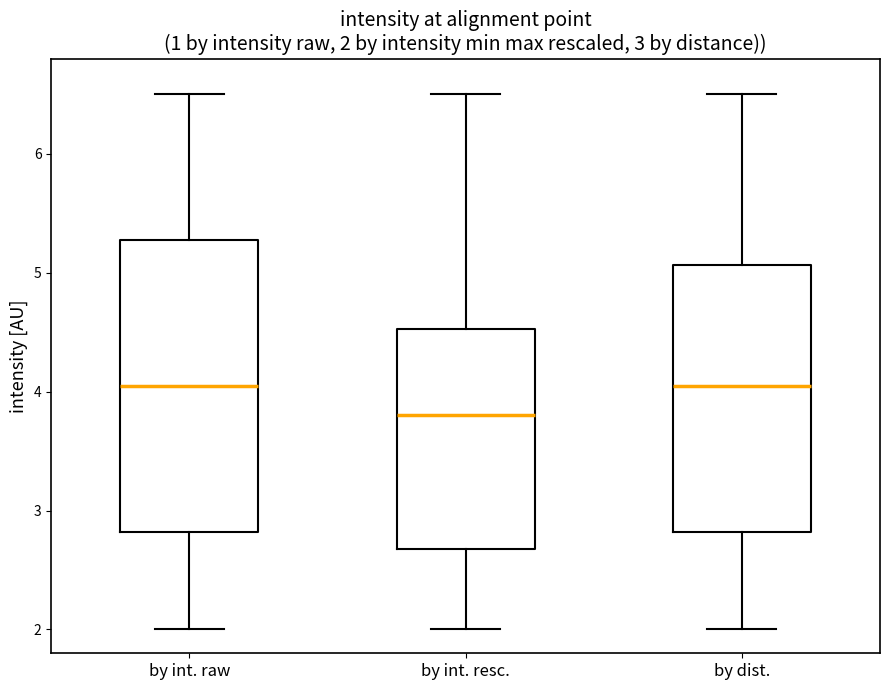

Which box is the tallest, from its lower edge to its upper edge?

by int. raw